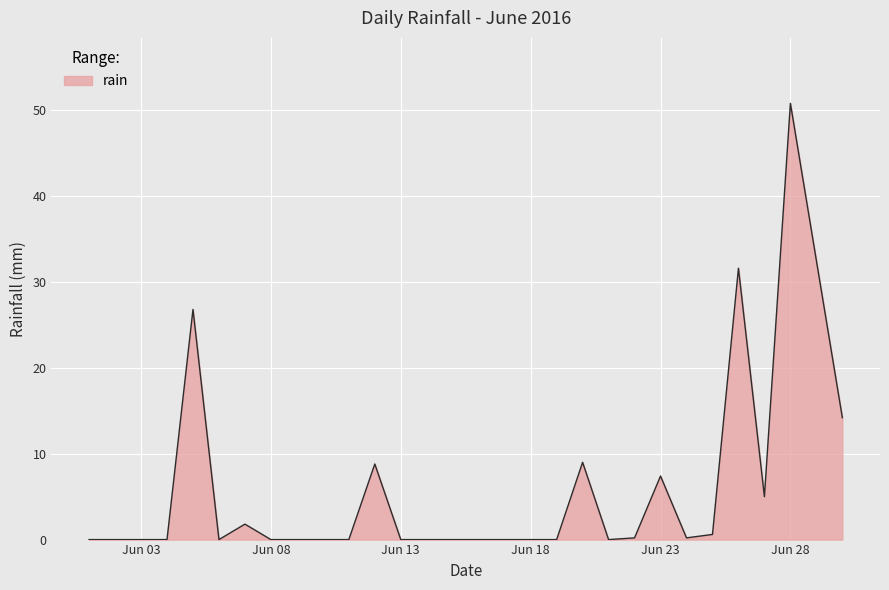

What is the greatest value displayed?

50.8